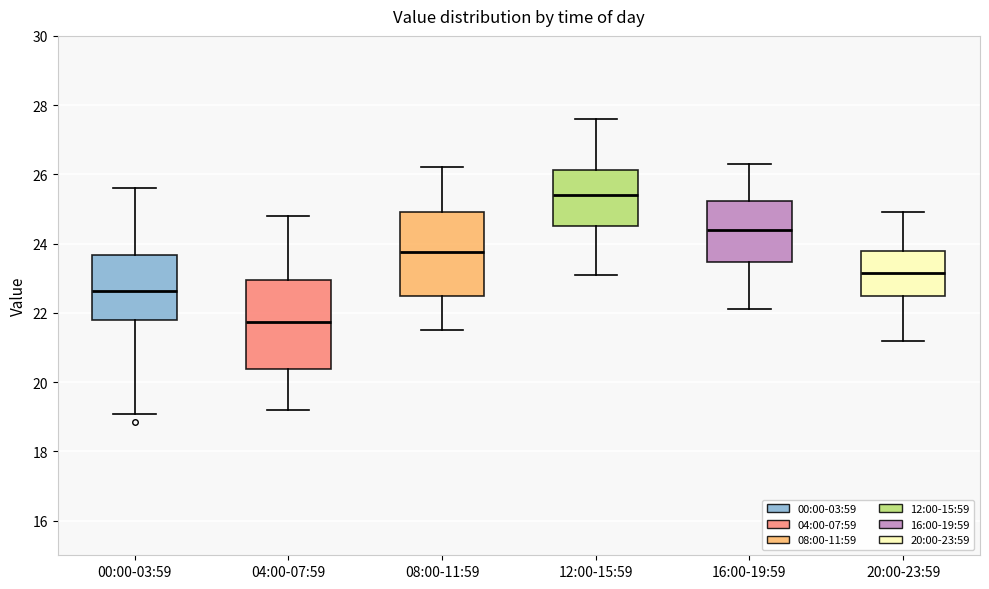

Where is the upper edge of the box for 08:00-11:59 on the y-axis? The values are not printed on the chart, so give them approximately, as read against the axis.

25.0